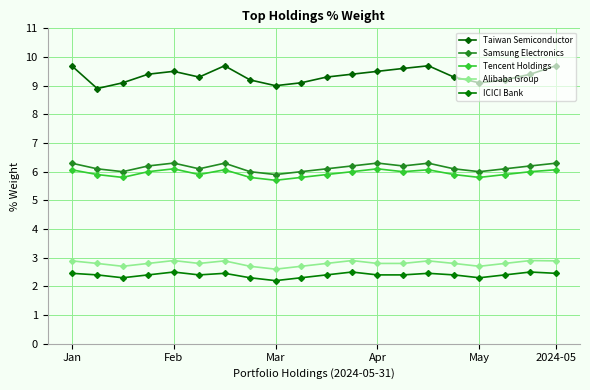

True or false: Samsung Electronics and ICICI Bank cross at least once.

False